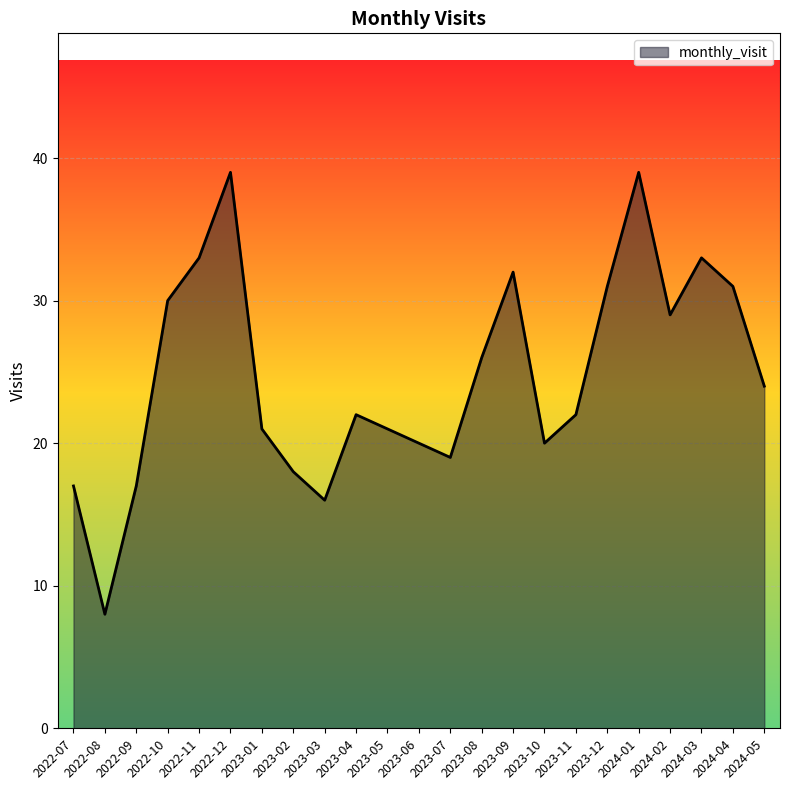

What is the difference between the values at 2022-09 and 2023-07?

2